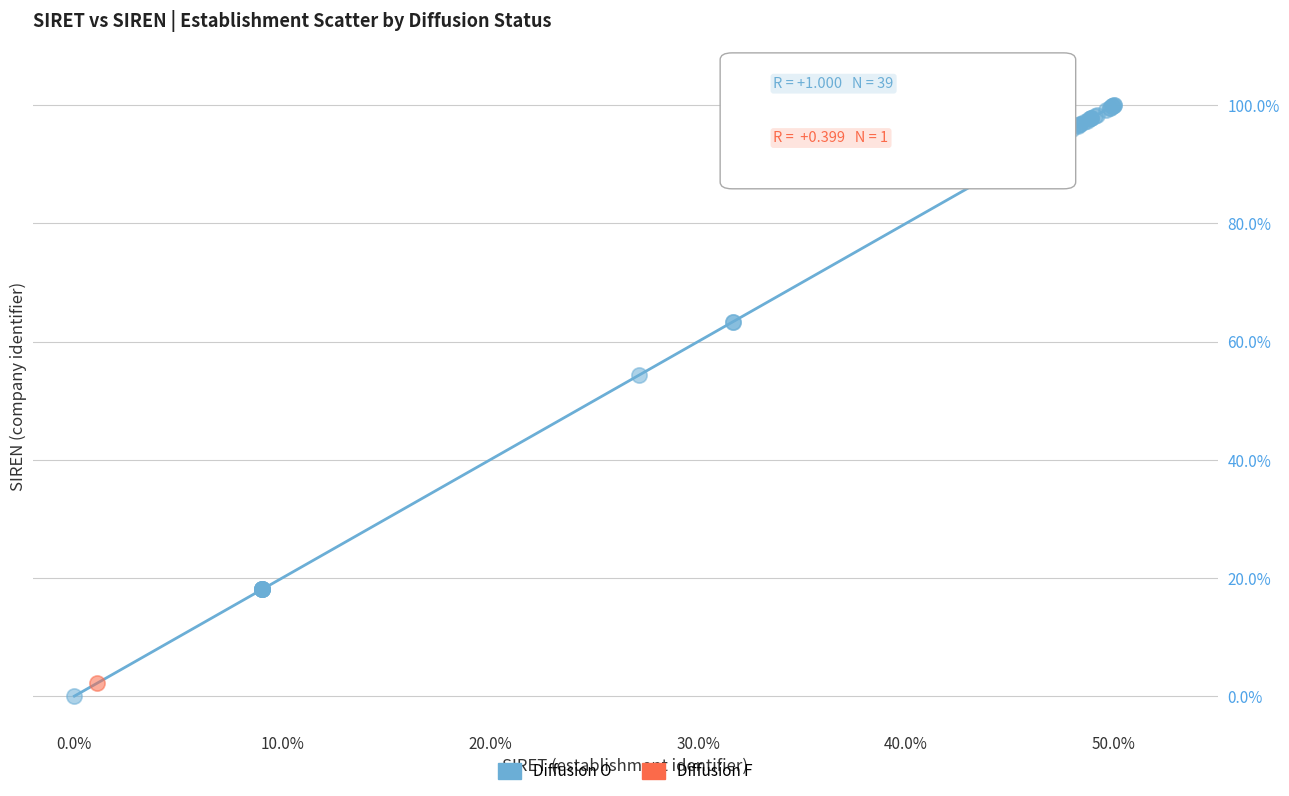

What are all the series names shown in the legend?

Diffusion O, Diffusion F